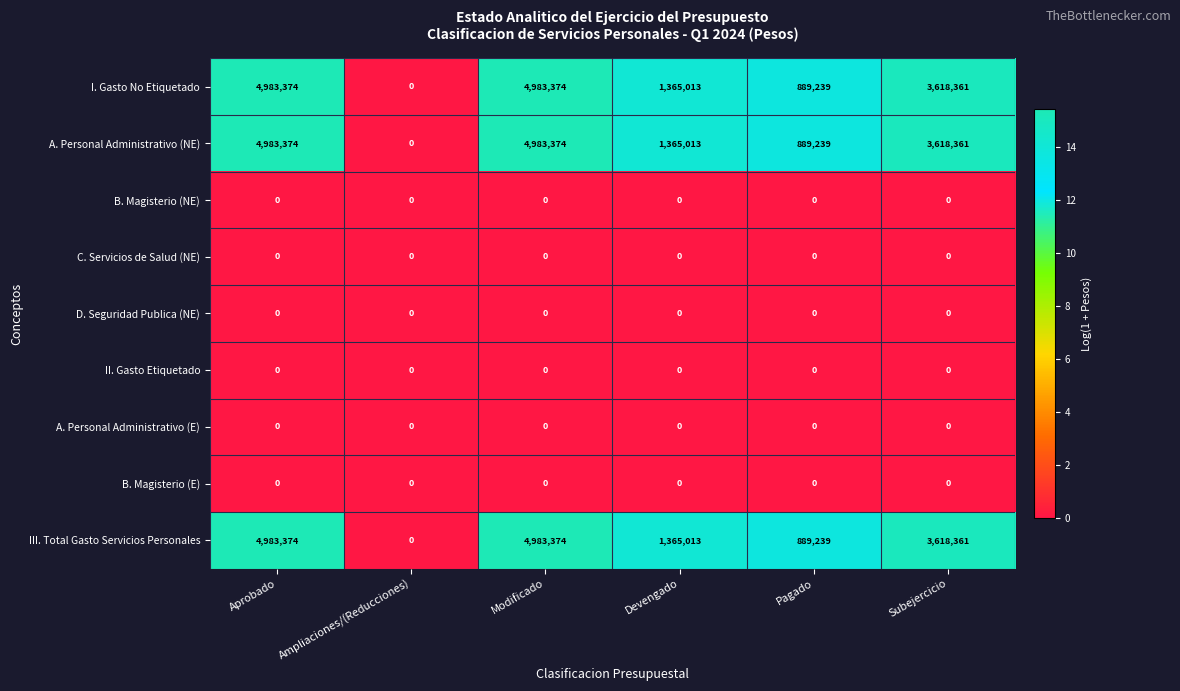

Is it true that D. Seguridad Publica (NE) equals 0 at Devengado?

True